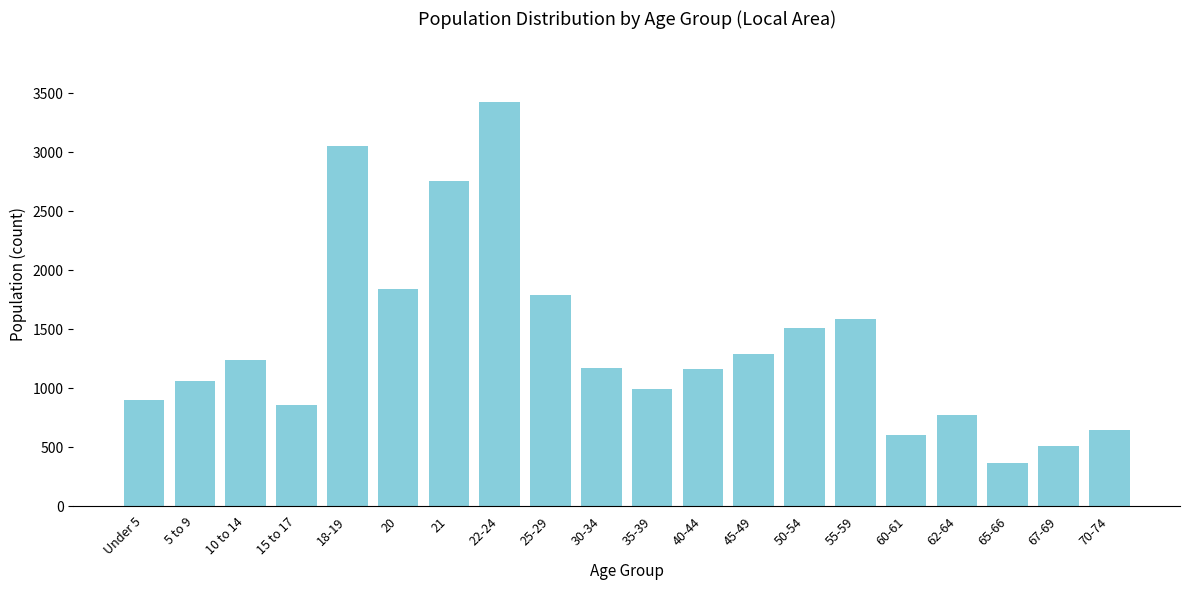

What is the difference between the maximum and minimum values?

3059